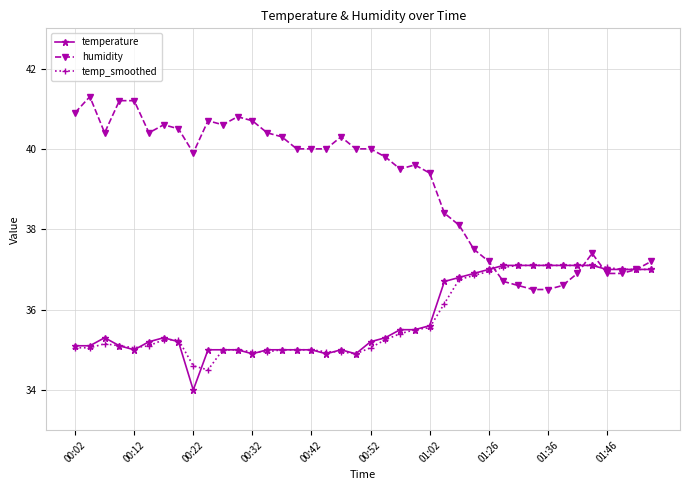

Which series has the largest range (max minus min)?

humidity